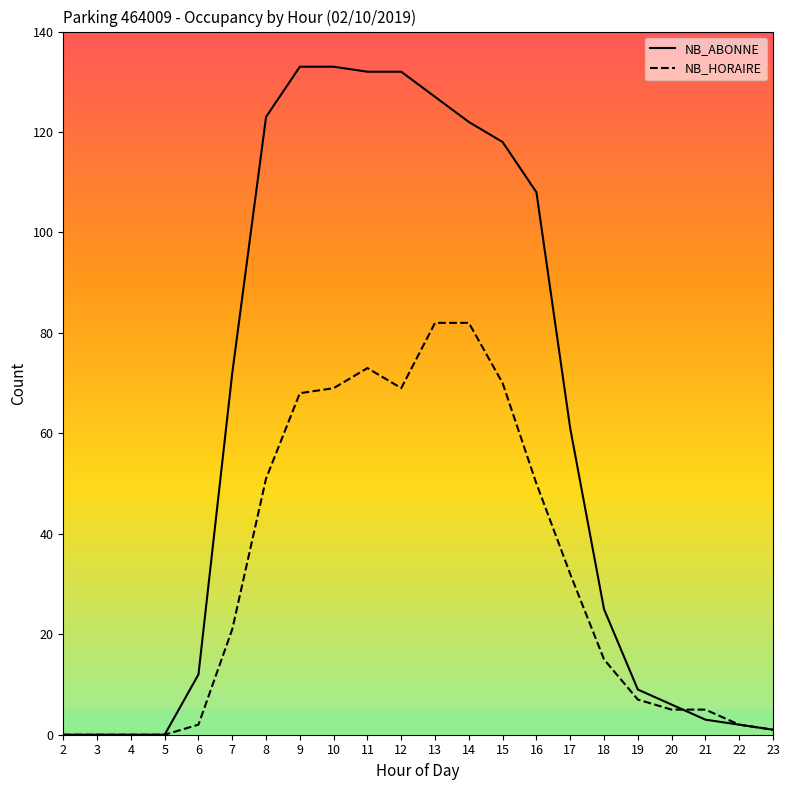

Where is NB_HORAIRE nearest to the value 41?

16